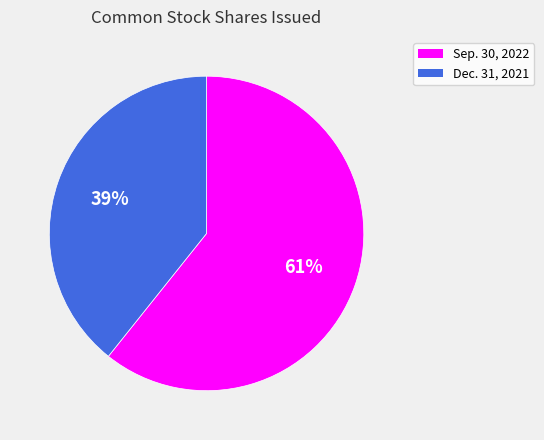

To the nearest percent, what is the average slice percentage?

50%